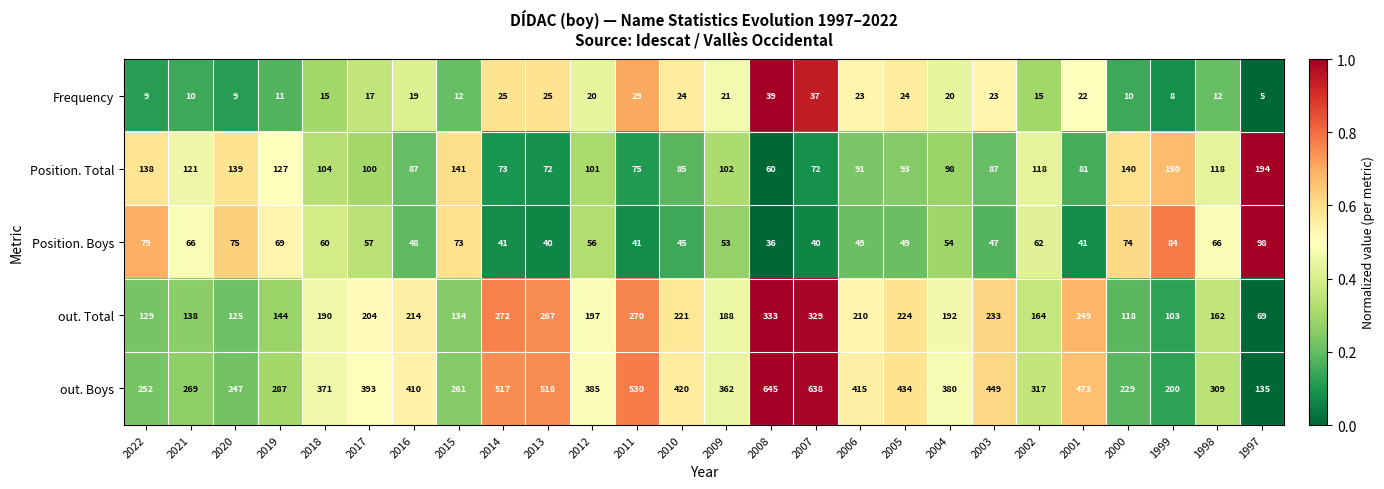

True or false: out. Boys has a value of 282 at 2006.

False